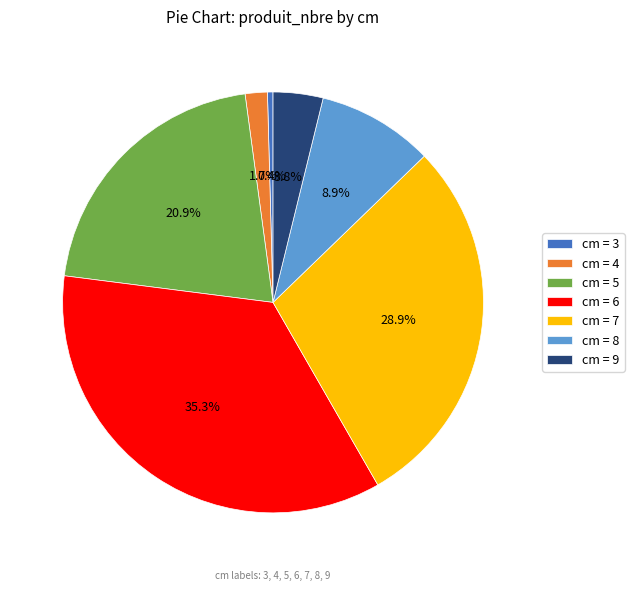

What percentage do cm = 7 and cm = 4 together represent?

30.6%